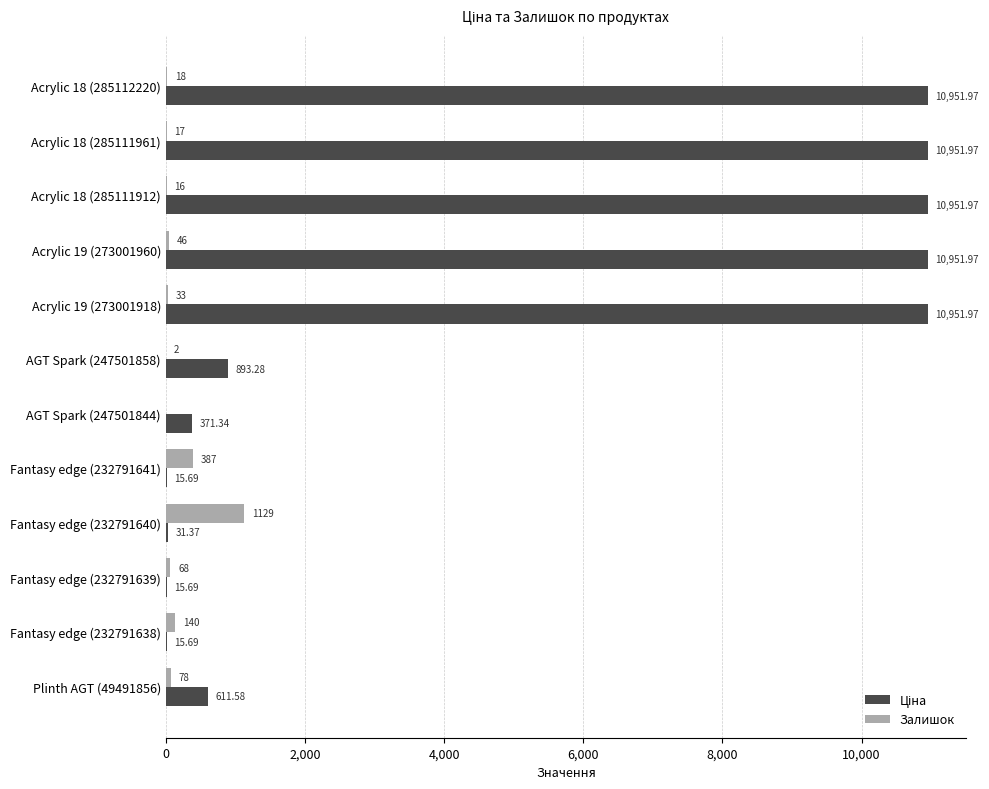

What is the sum of all Залишок values?

1934.0